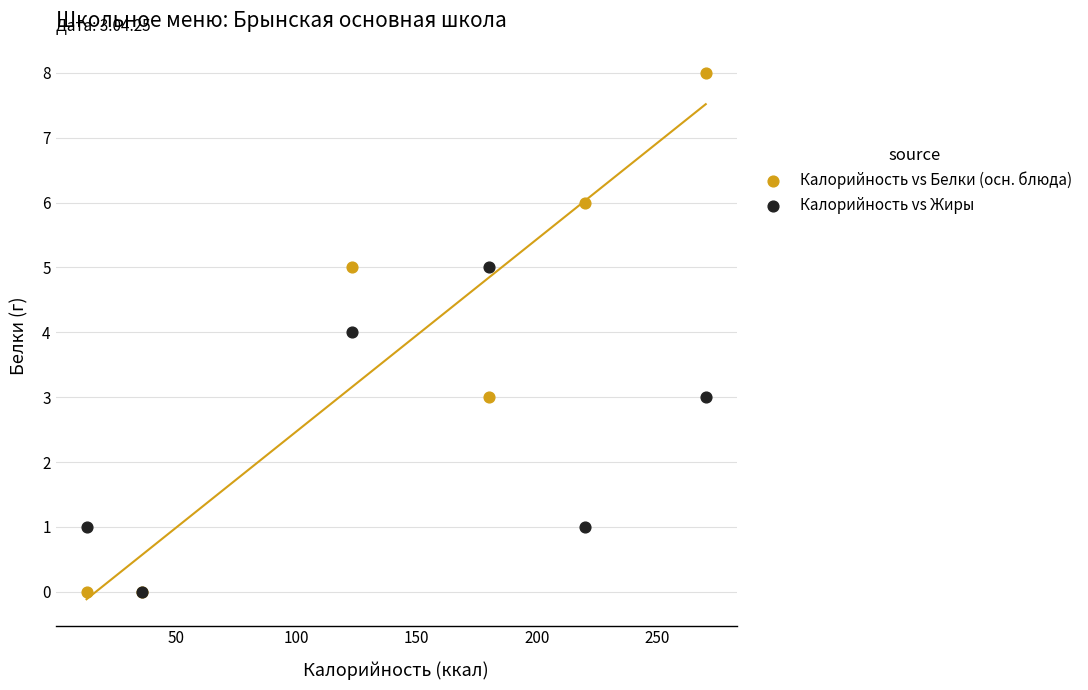

What are all the series names shown in the legend?

Калорийность vs Белки (осн. блюда), Калорийность vs Жиры